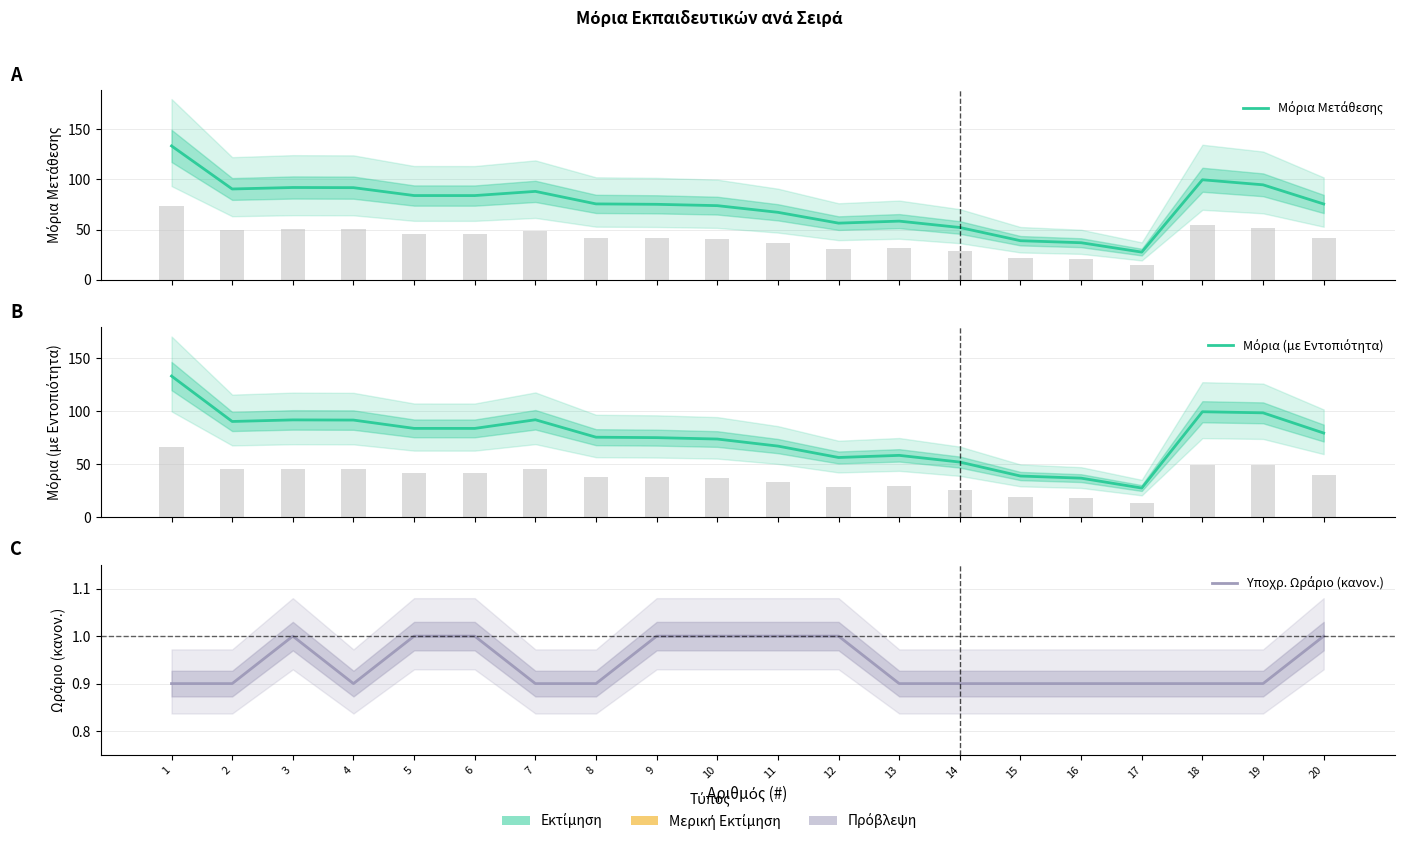

What are all the series names shown in the legend?

Μόρια Μετάθεσης, Μόρια (με Εντοπιότητα), Υποχρ. Ωράριο (κανον.)